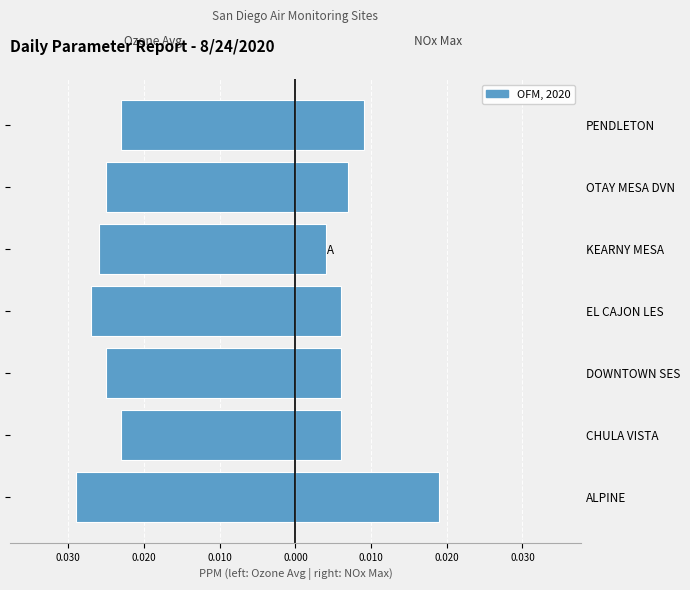

Which series has the widest spread of values?

NOx Max PPM